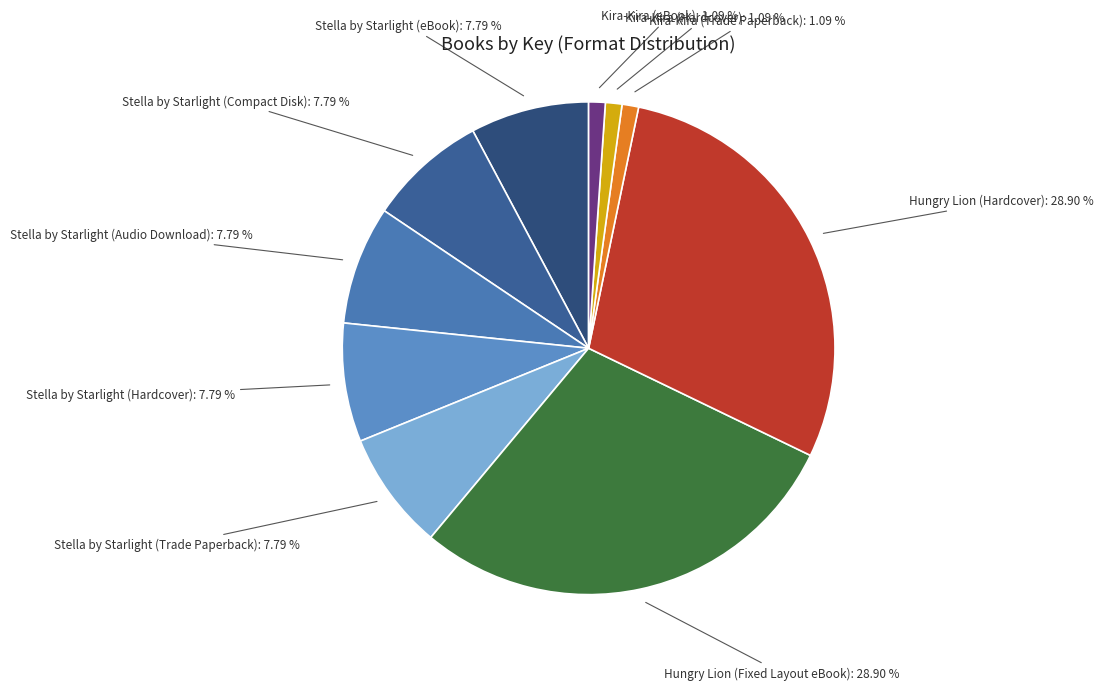

Is the sum of Stella by Starlight (Audio Download) and Kira-Kira (Hardcover) greater than half?

No